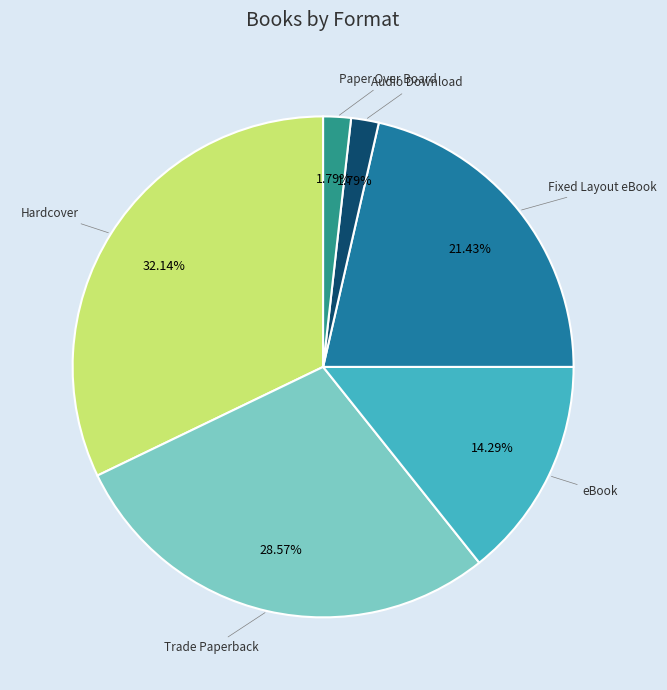

Is there a majority slice in this chart?

No